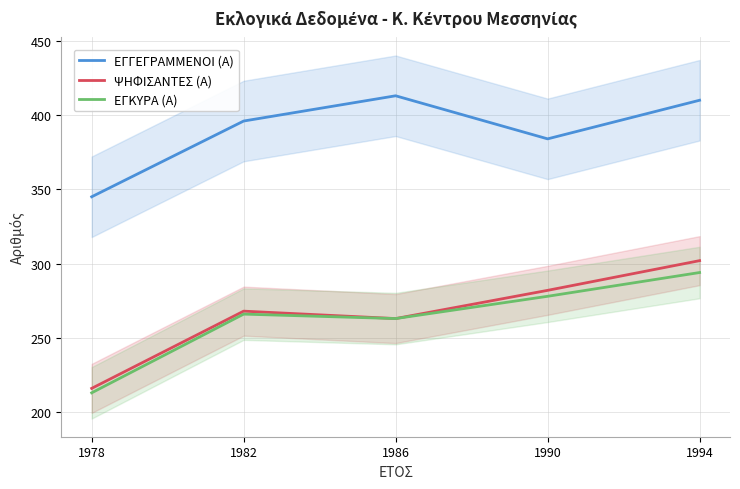

In ΨΗΦΙΣΑΝΤΕΣ (Α), how many points are lower than both neighbors (excluding endpoints)?

1